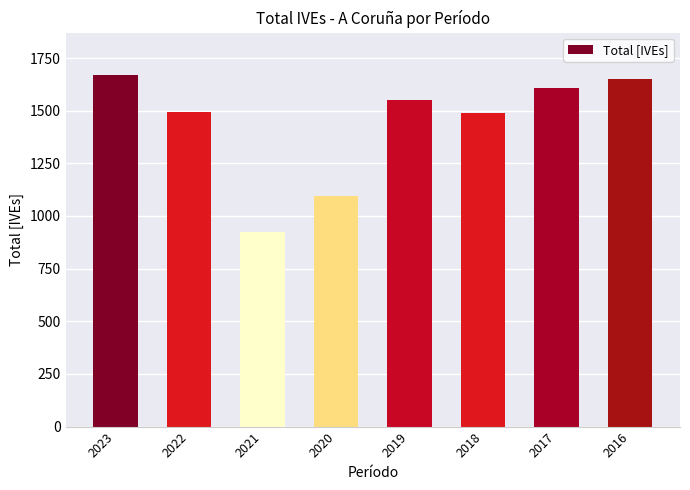

What is the change in value from 2022 to 2020?

-398